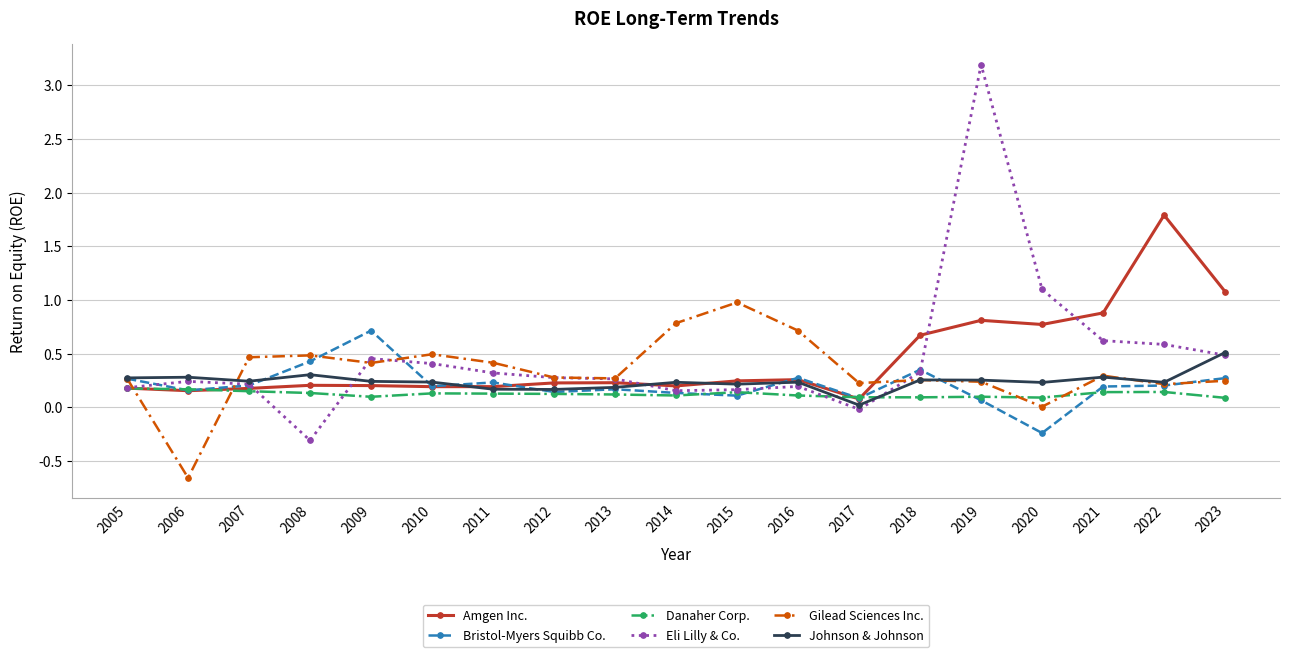

The value of Bristol-Myers Squibb Co. at 2009 is 0.4. True or false?

False